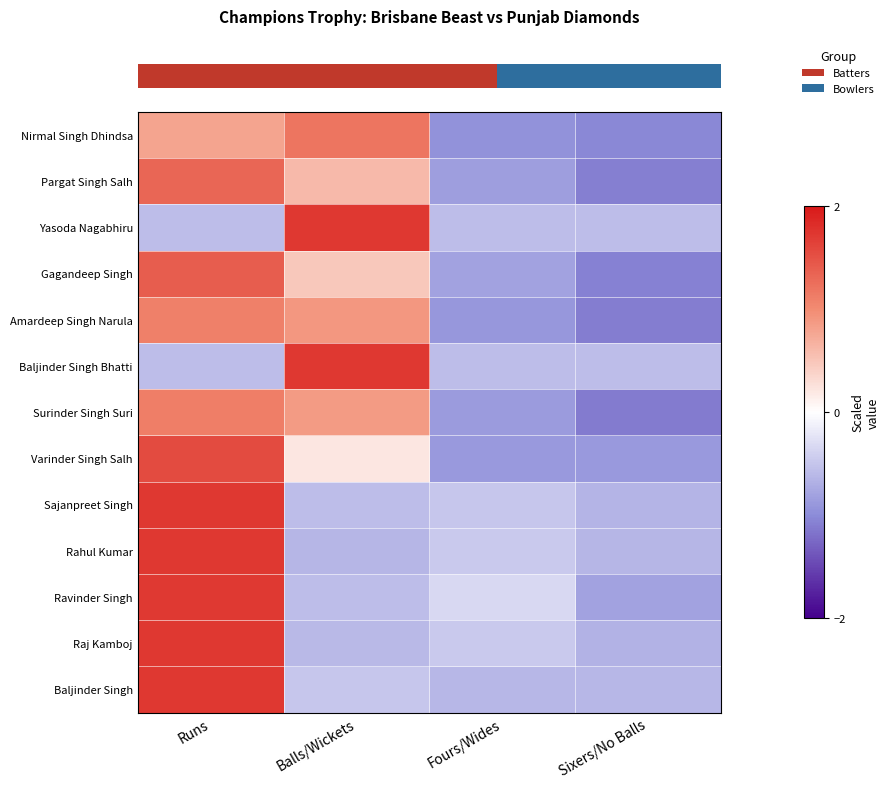

What is the spread (max minus min) of values at Sixers/No Balls?

0.5